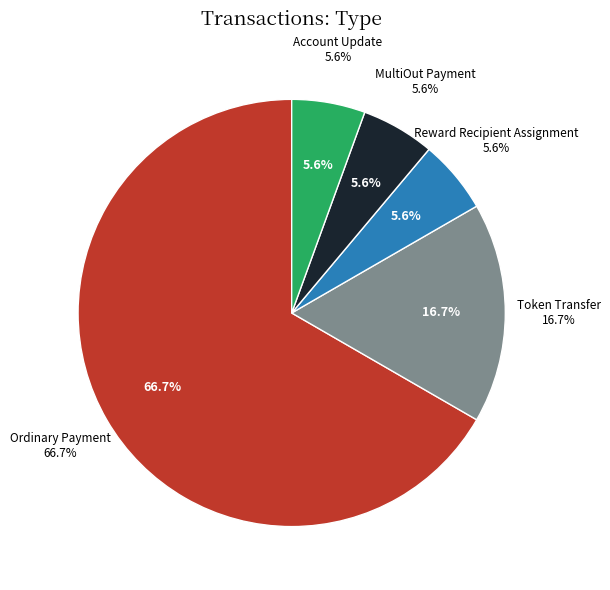

Approximately how many times larger is the value at Account Update compared to Token Transfer?

0.3